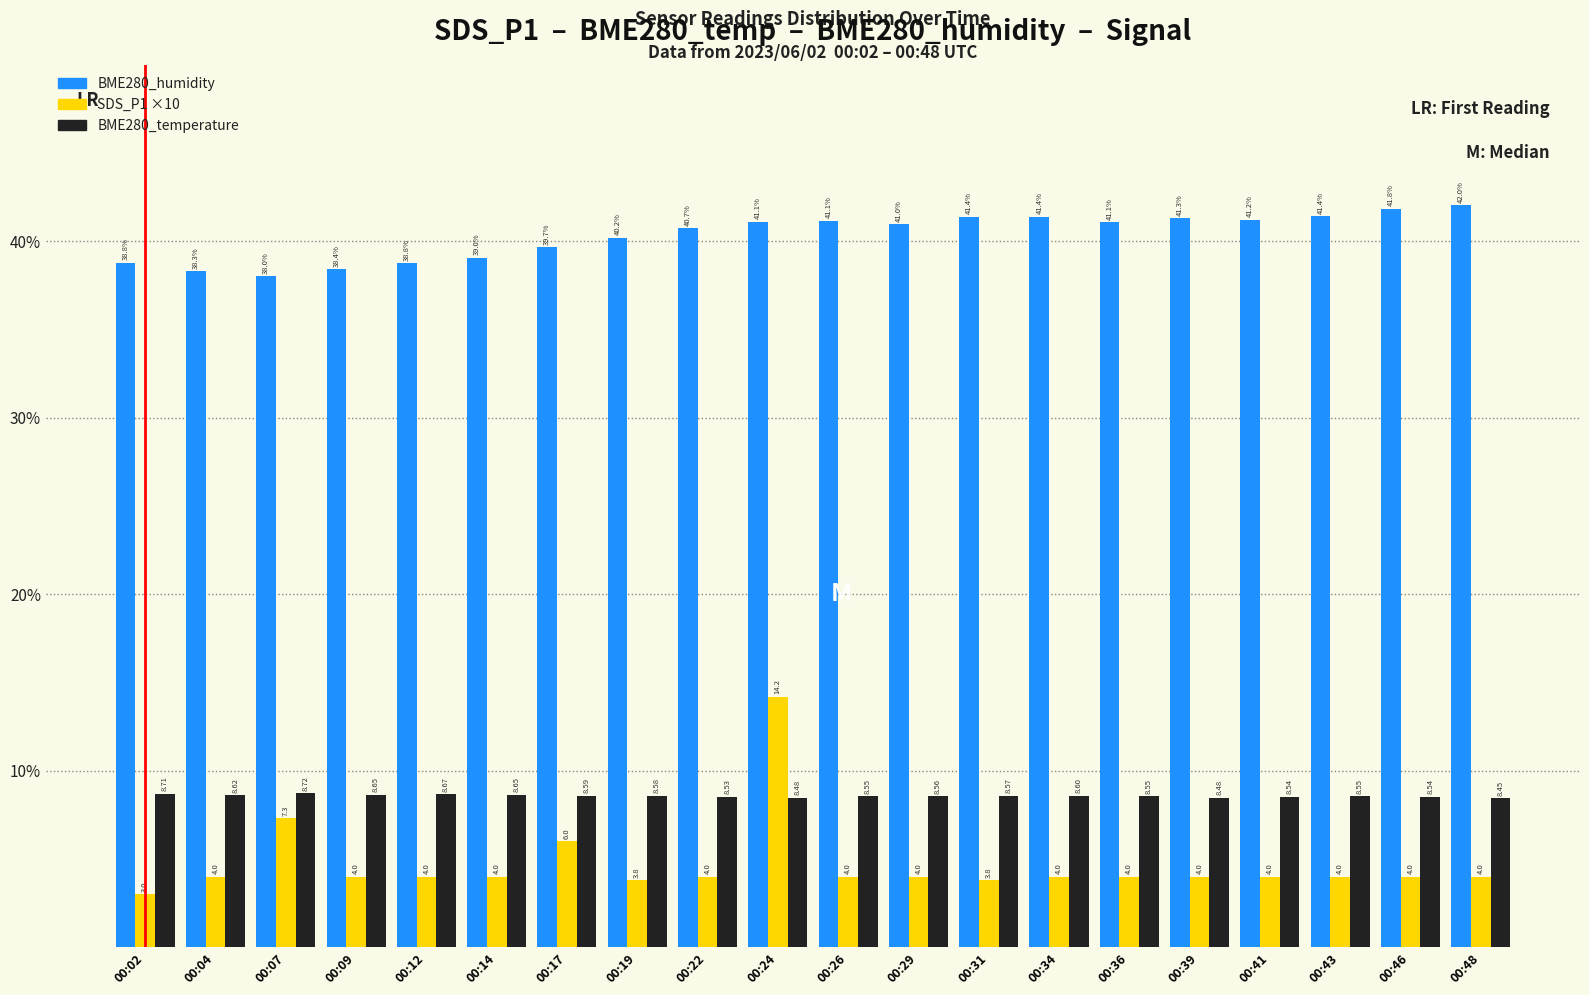

Which series has the widest spread of values?

SDS_P1 ×10